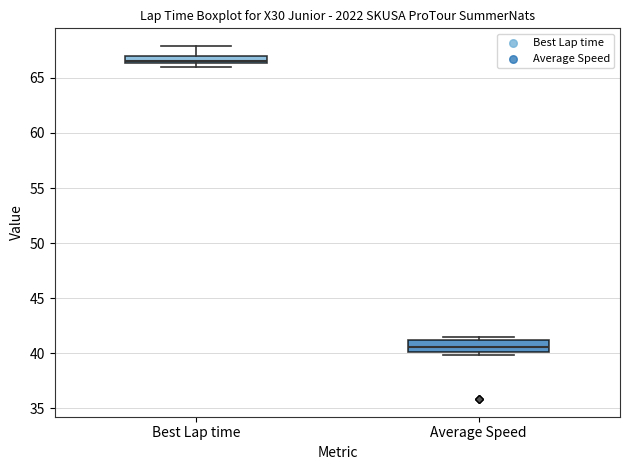

Where is the upper edge of the box for Best Lap time on the y-axis? The values are not printed on the chart, so give them approximately, as read against the axis.

67.0